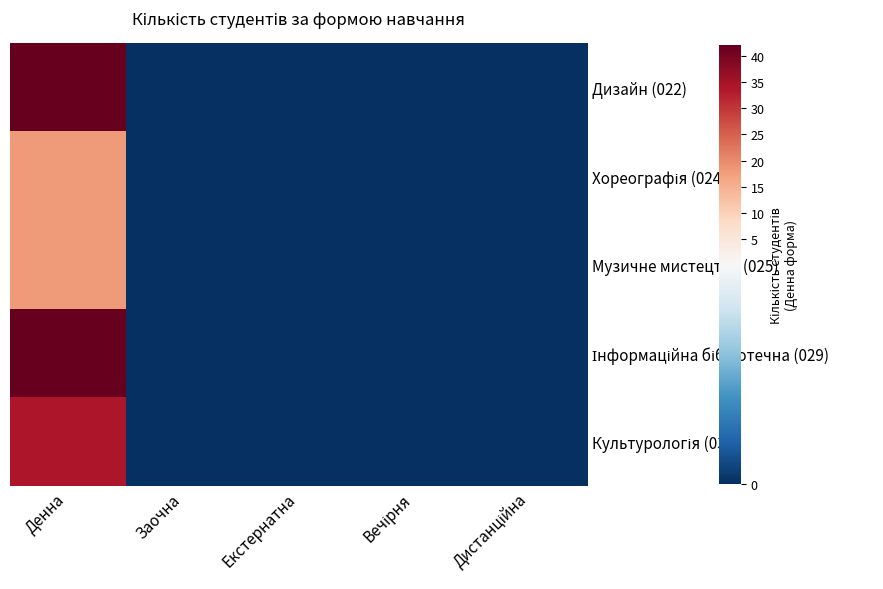

At how many categories does at least one series exceed 20?

1